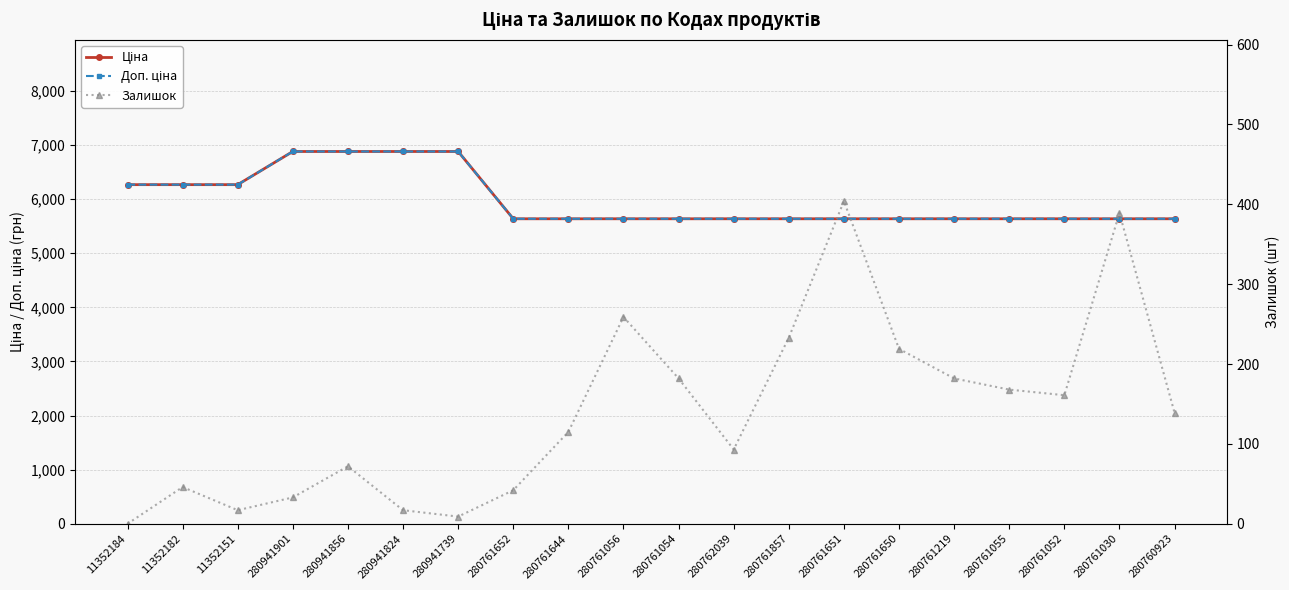

What is the difference between the Залишок values at 280761054 and 11352182?

136.0